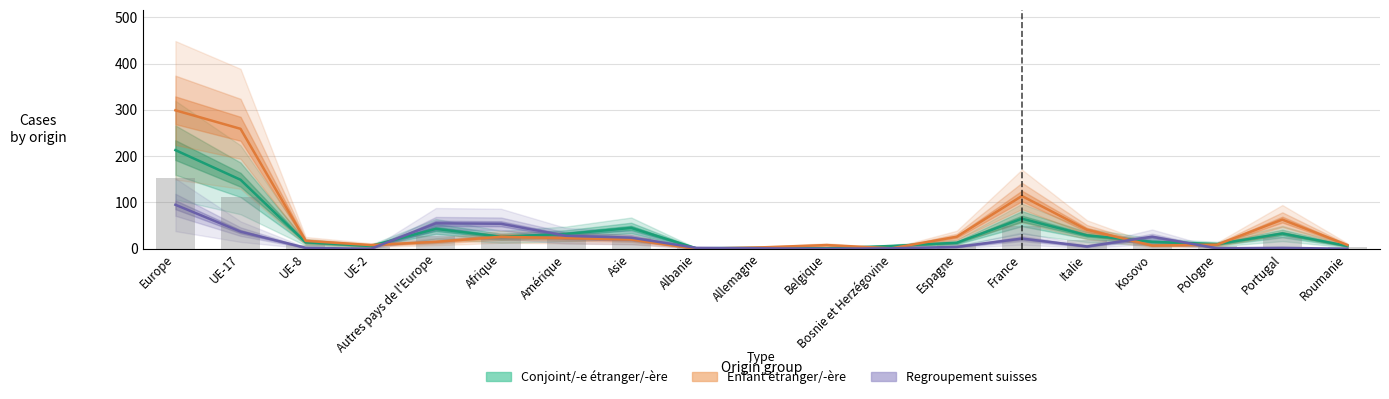

What is the label of the 12th bar from the right?

Asie